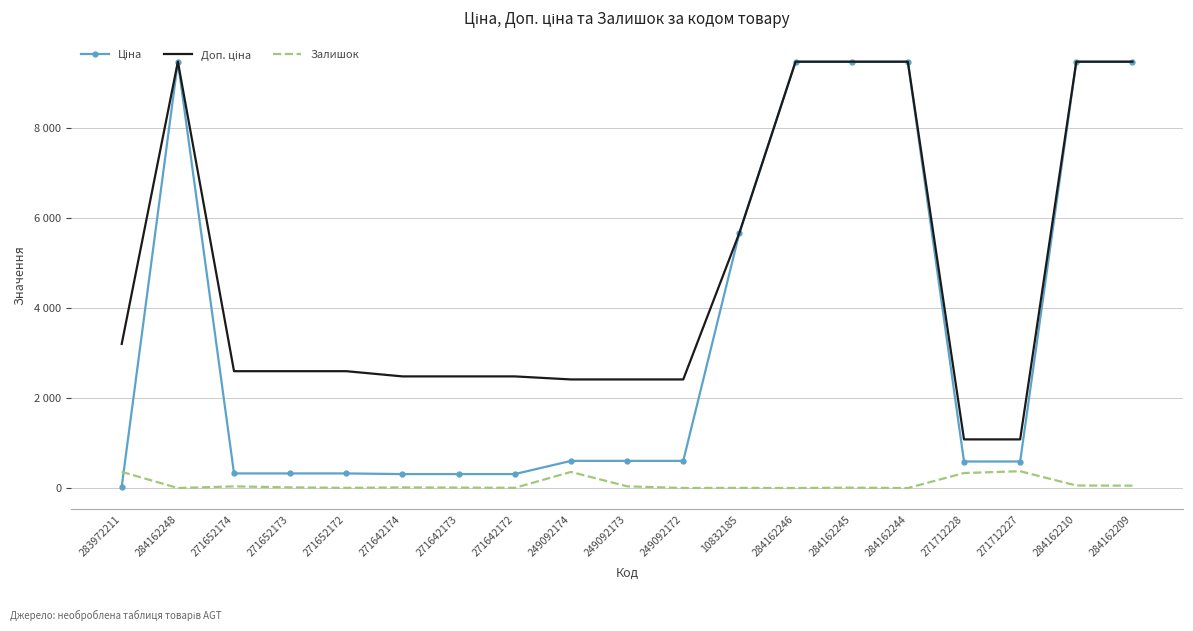

Which label corresponds to the smallest value in the chart?

284162248